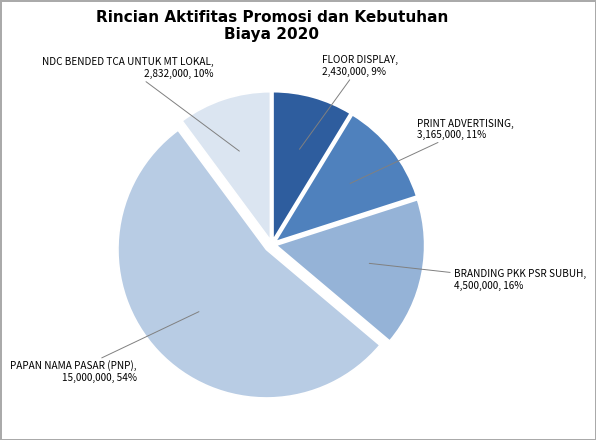

Is the sum of BRANDING PKK PSR SUBUH and PRINT ADVERTISING greater than half?

No